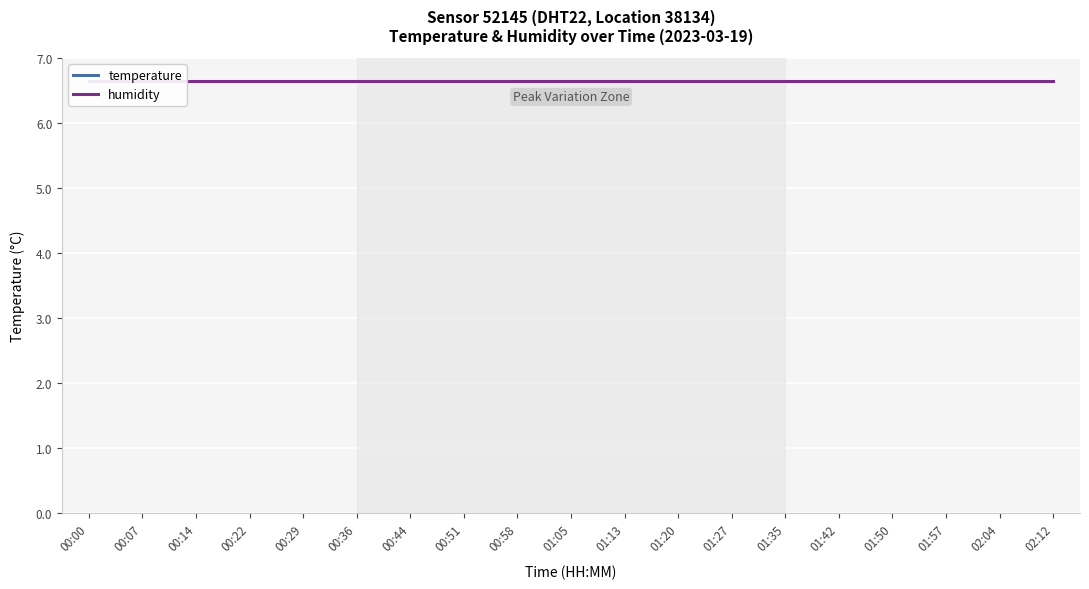

True or false: temperature and humidity cross at least once.

False